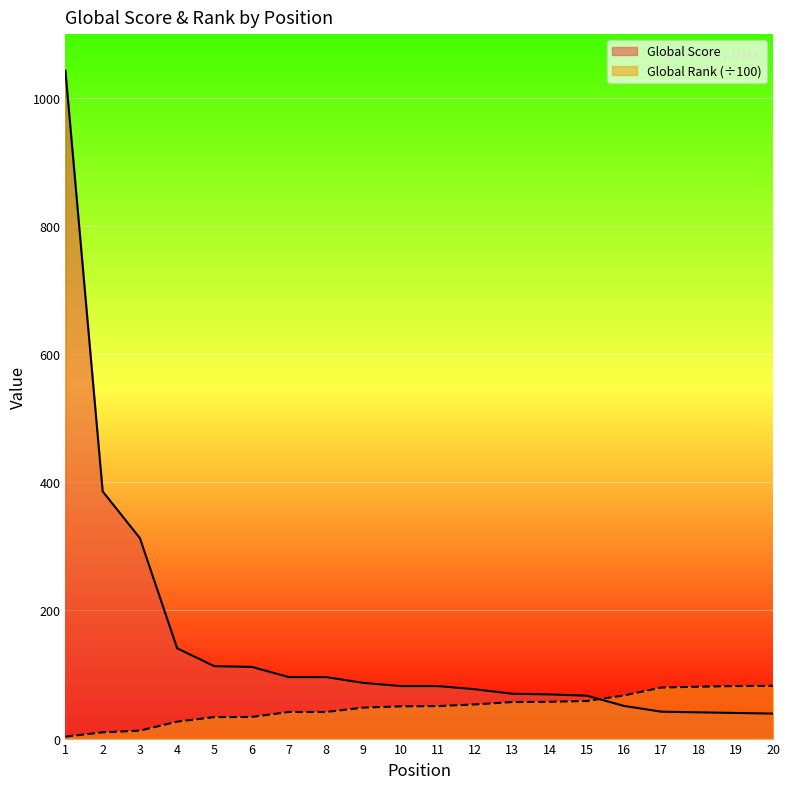

After their last crossing, which series has the higher values: Global Rank (÷100) or Global Score?

Global Rank (÷100)